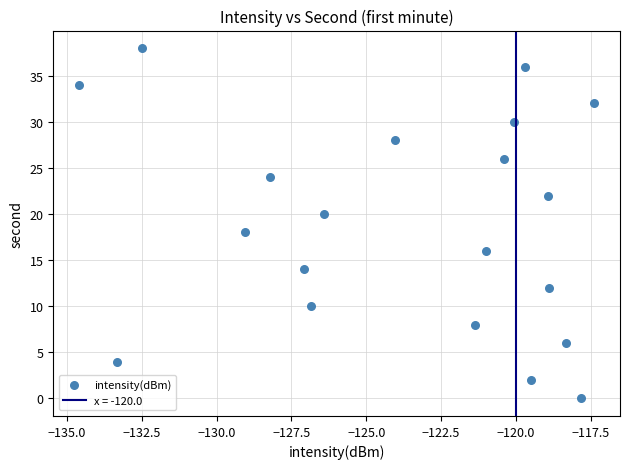

What is the range of Y values (max minus min)?

38